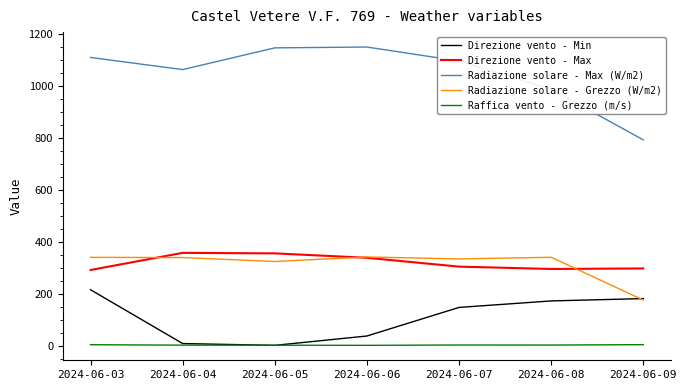

What is the minimum value for Raffica vento - Grezzo (m/s)?

3.1